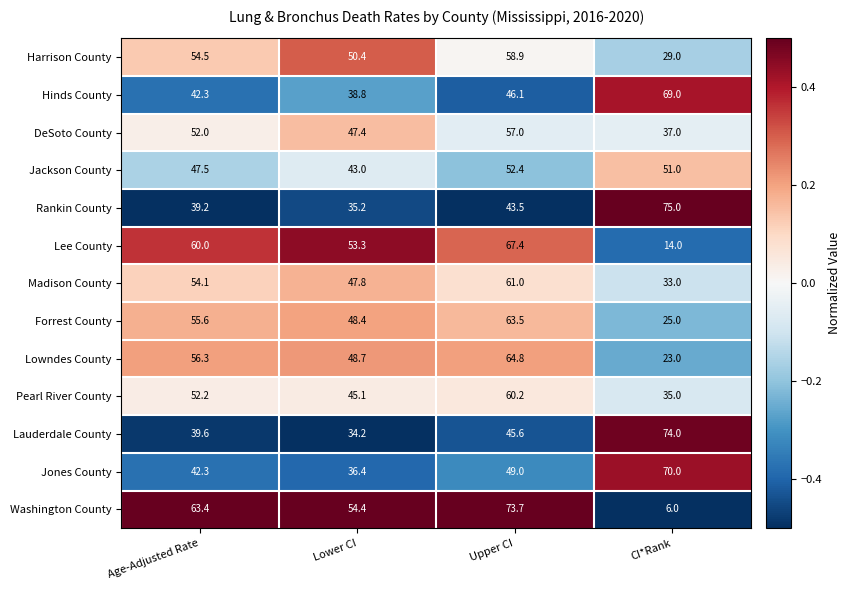

True or false: Hinds County has a value of 42.3 at Age-Adjusted Rate.

True